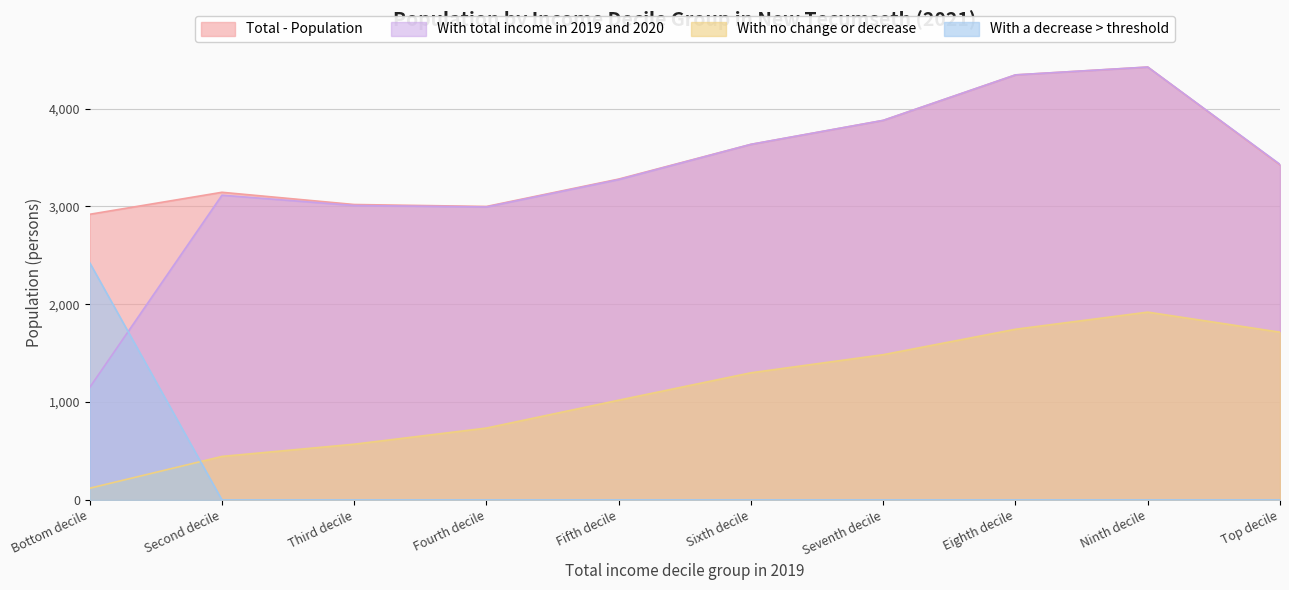

The value of Total - Population at Bottom decile is 2920. True or false?

True